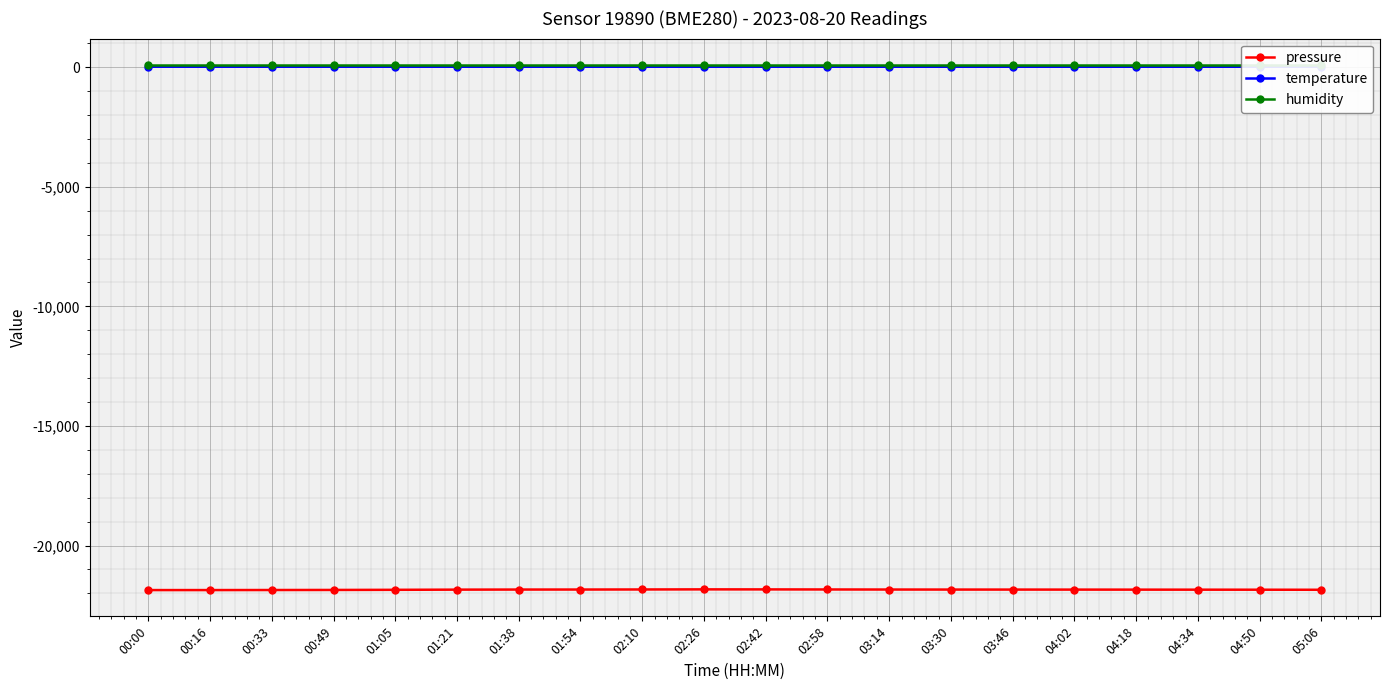

True or false: pressure and humidity cross at least once.

False